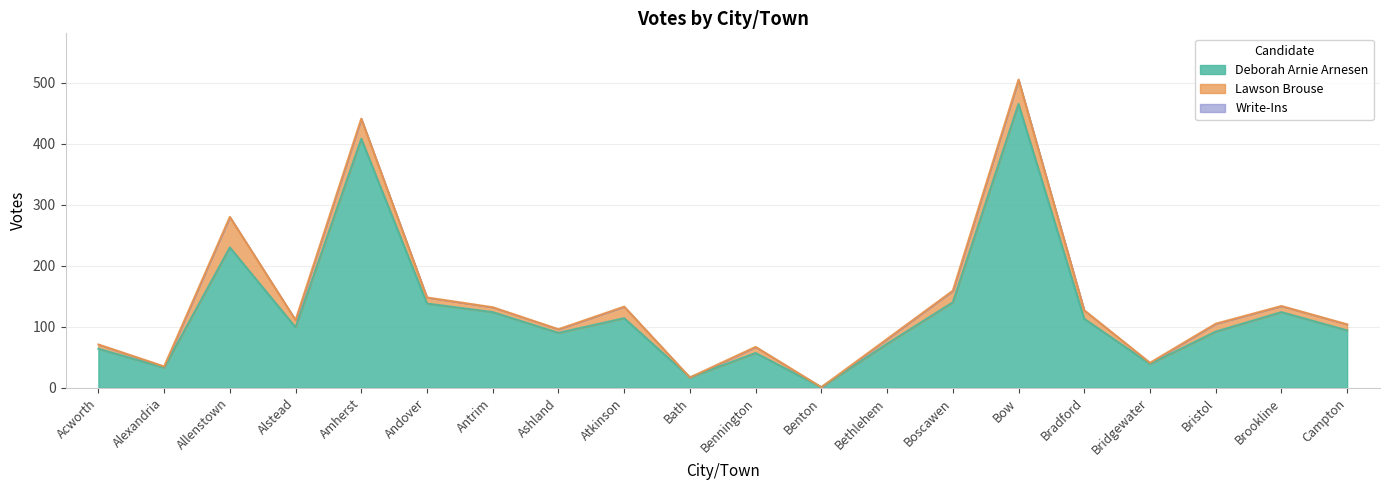

At how many categories does at least one series exceed 309?

2